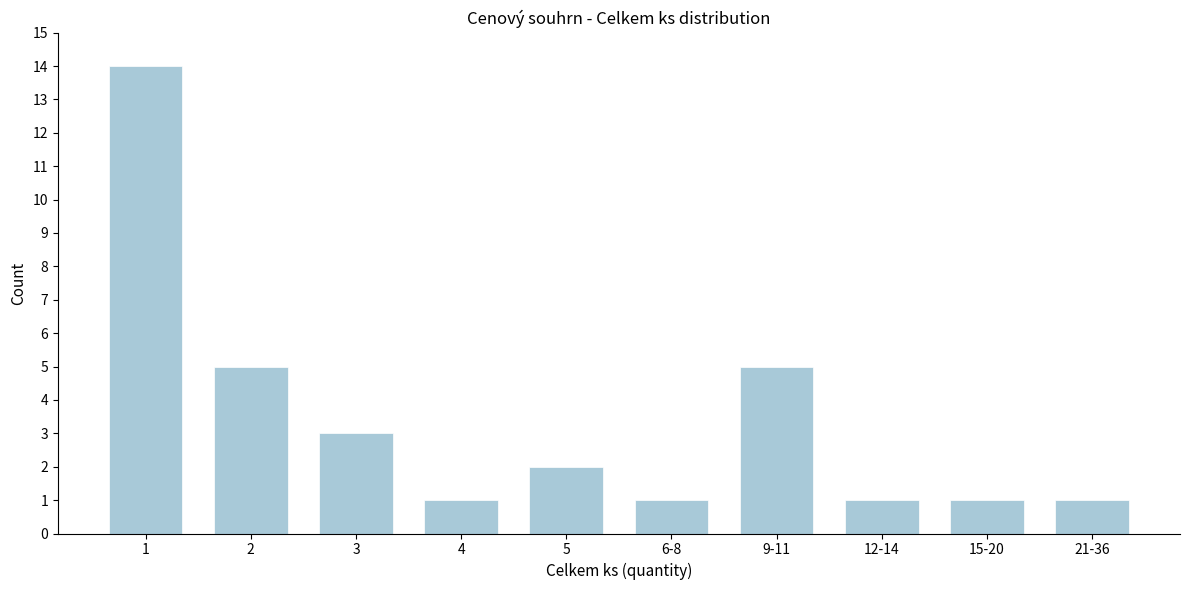

Reading right to left, what are all the values shown in this chart?

21-36=1	15-20=1	12-14=1	9-11=5	6-8=1	5=2	4=1	3=3	2=5	1=14